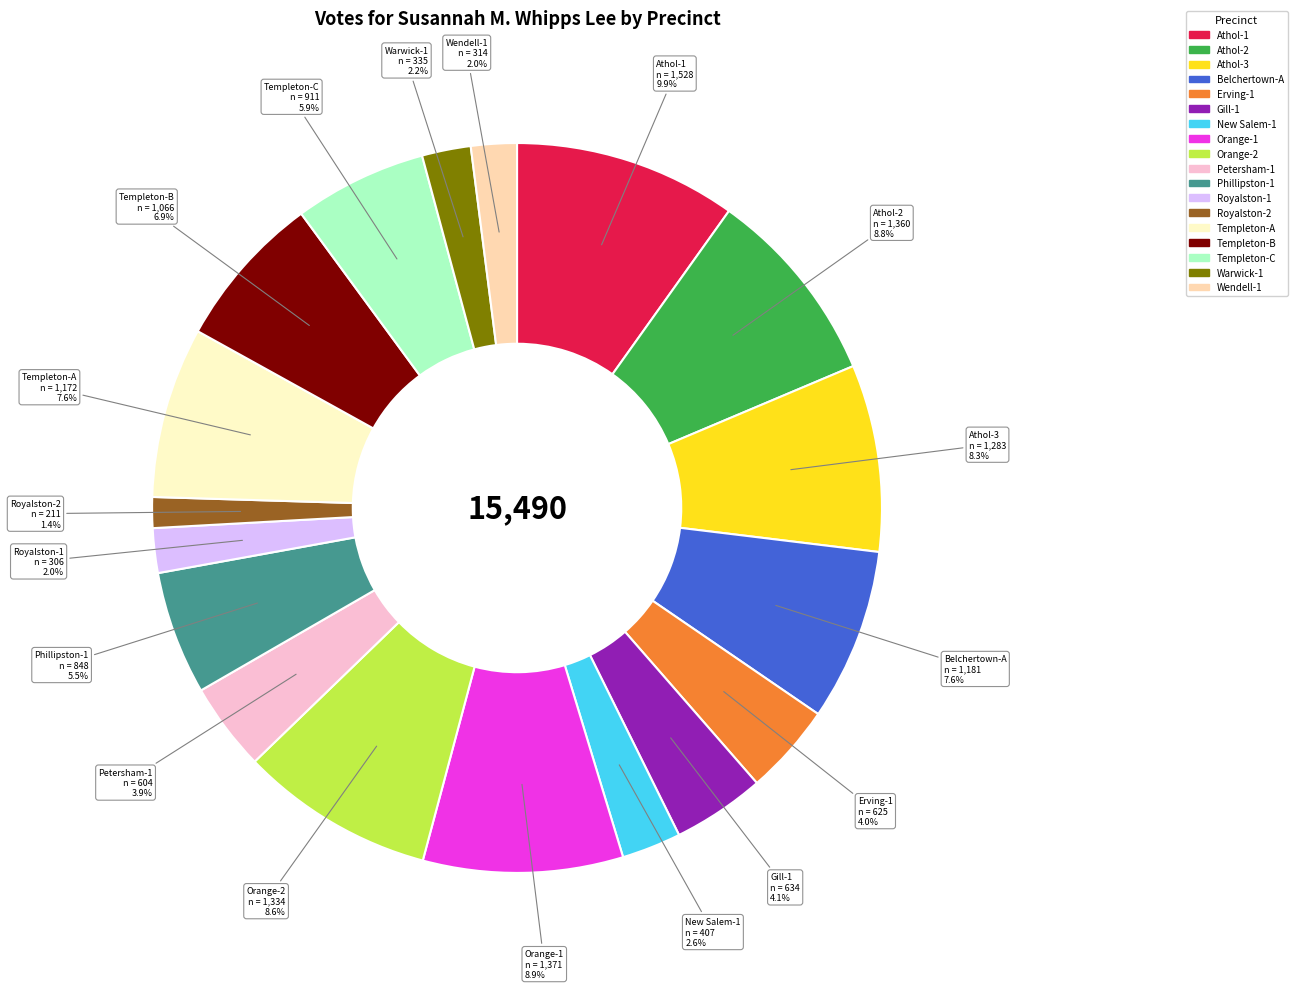

Is it true that Petersham-1 is 19% of the pie?

False